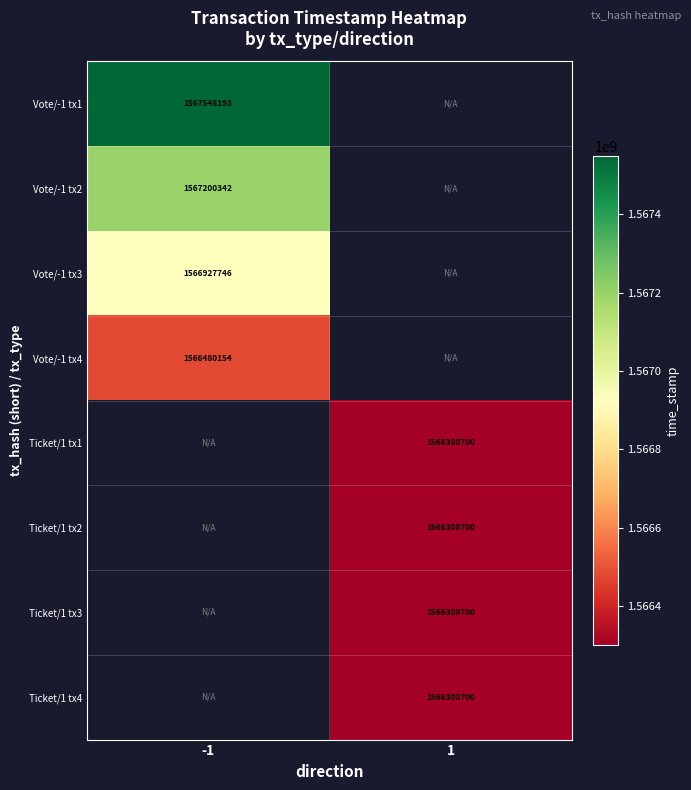

The Ticket/1 tx3 series shows 1566300700 at 1. True or false?

True